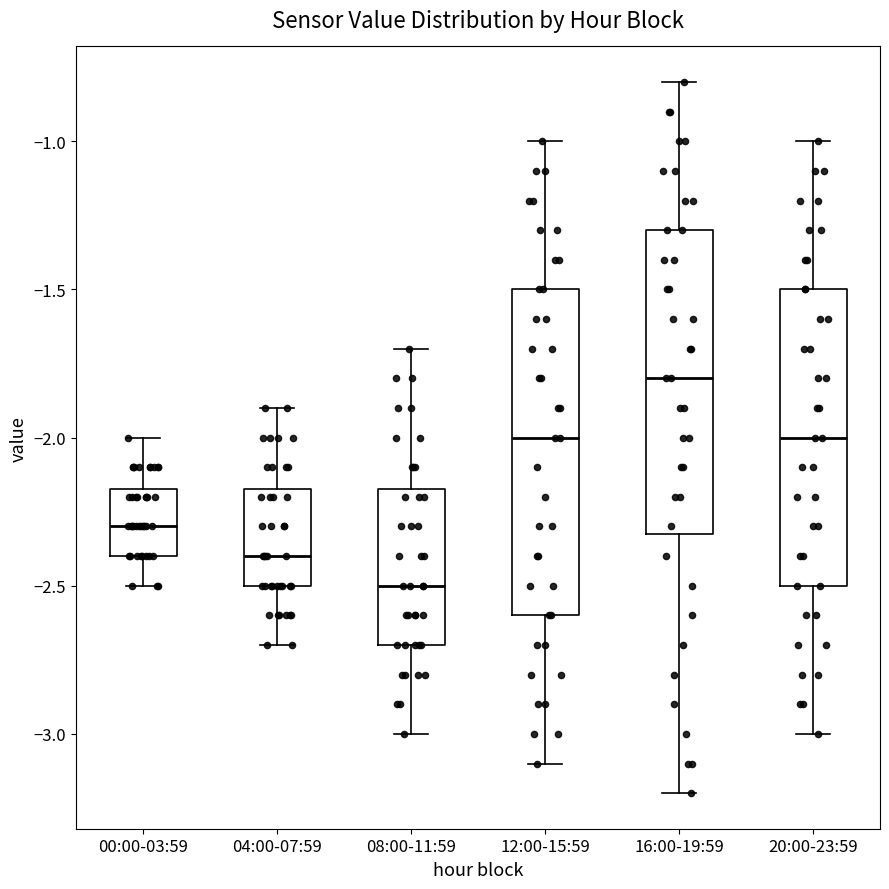

Which box is the tallest, from its lower edge to its upper edge?

12:00-15:59